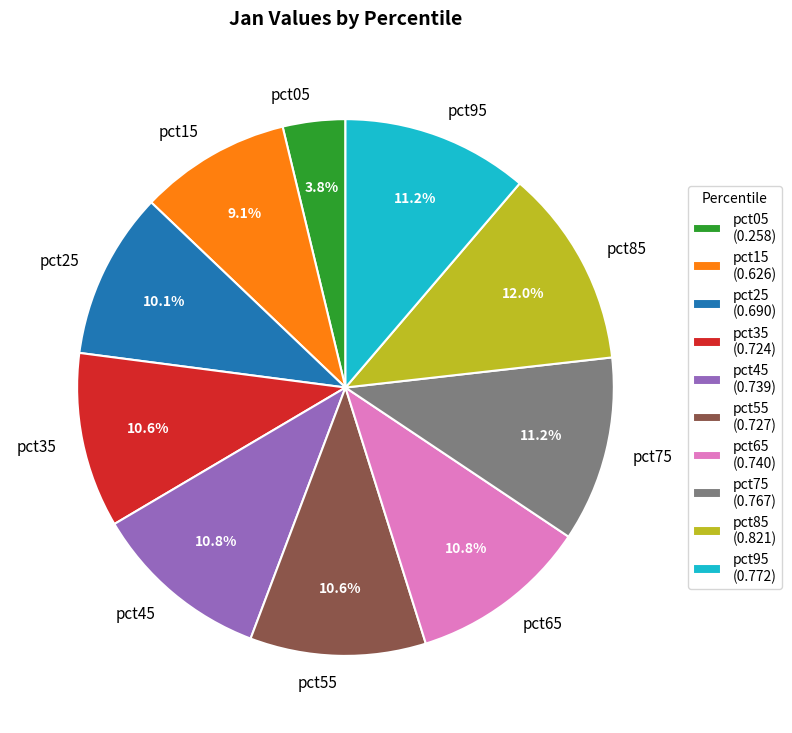

Do pct65 and pct75 together represent more than half of the pie?

No